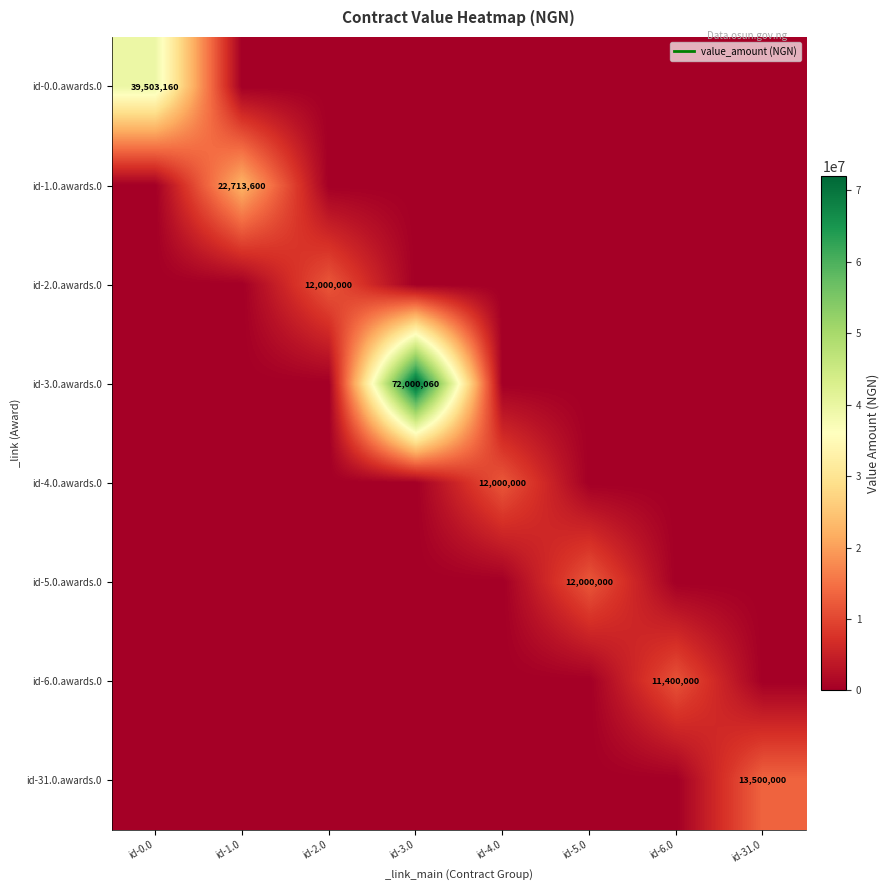

Rank the categories by id-0.0.awards.0 value from highest to lowest.

id-0.0, id-1.0, id-2.0, id-3.0, id-4.0, id-5.0, id-6.0, id-31.0